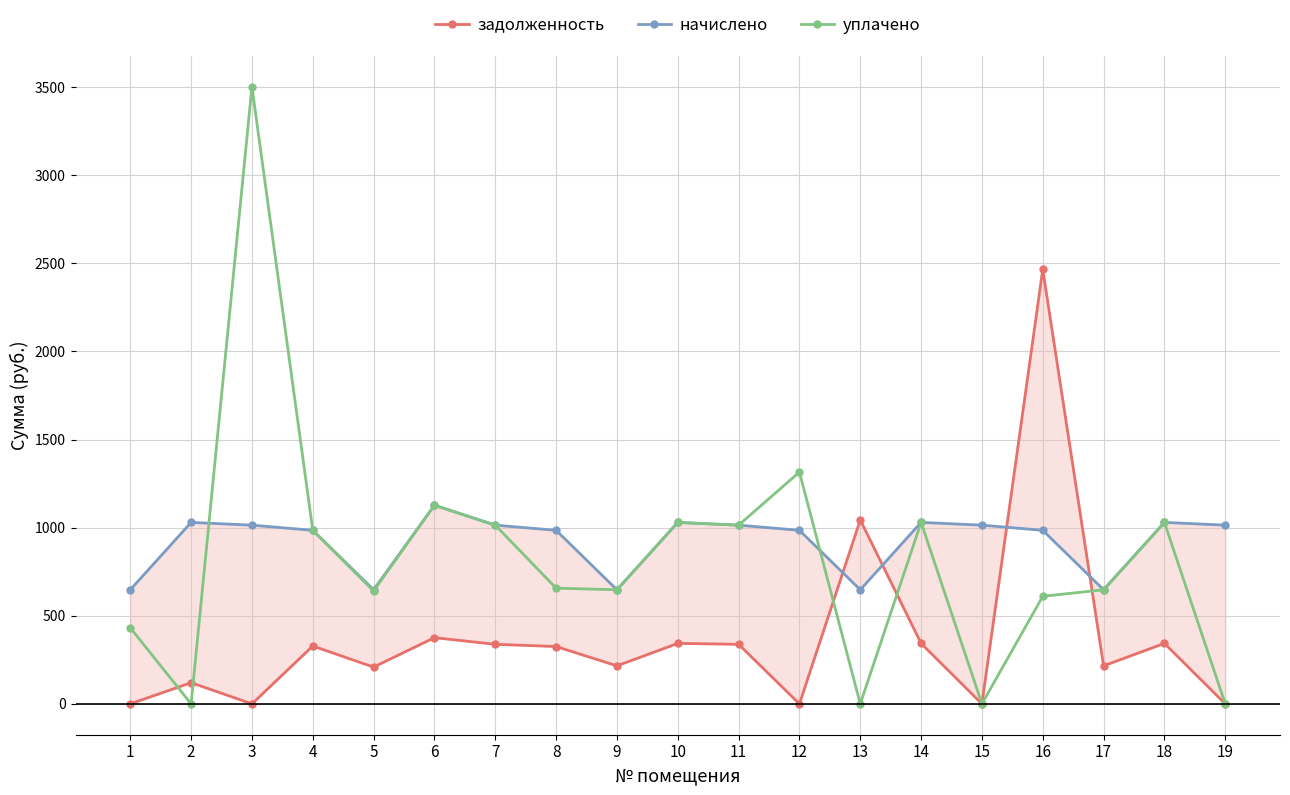

The value of уплачено at 9 is 647.4. True or false?

True